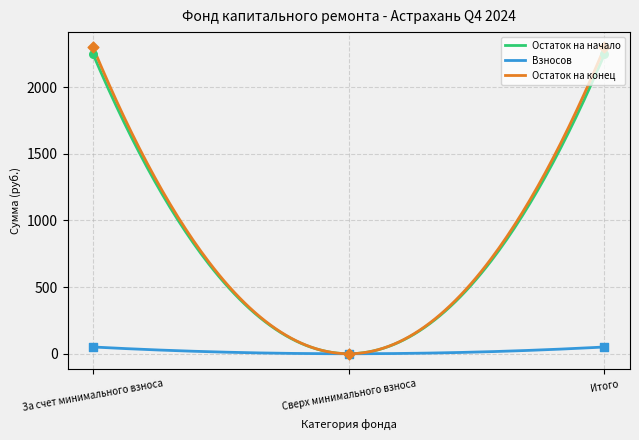

At which category is the sum across all series the highest?

За счет минимального взноса